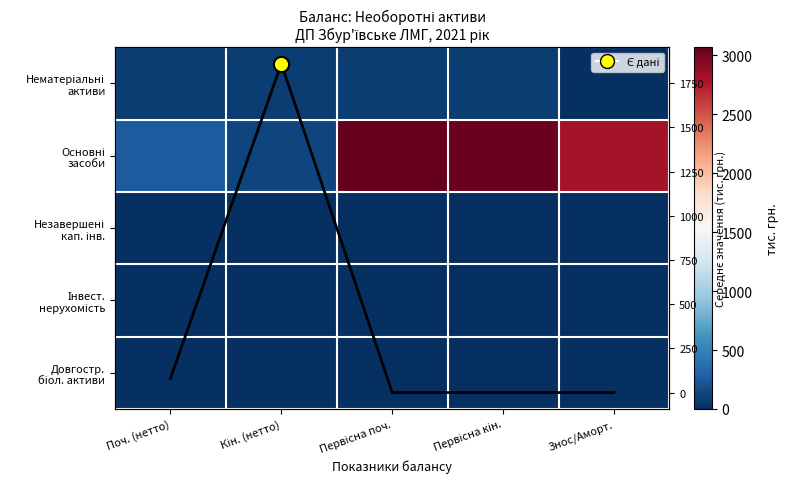

Where is Середнє значення nearest to the value 930?

Поч. (нетто)